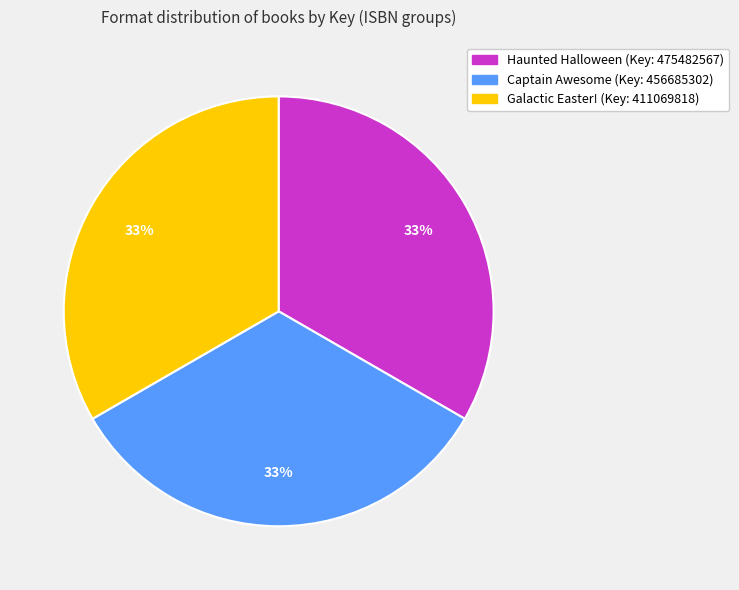

To the nearest percent, what is the average slice percentage?

33%